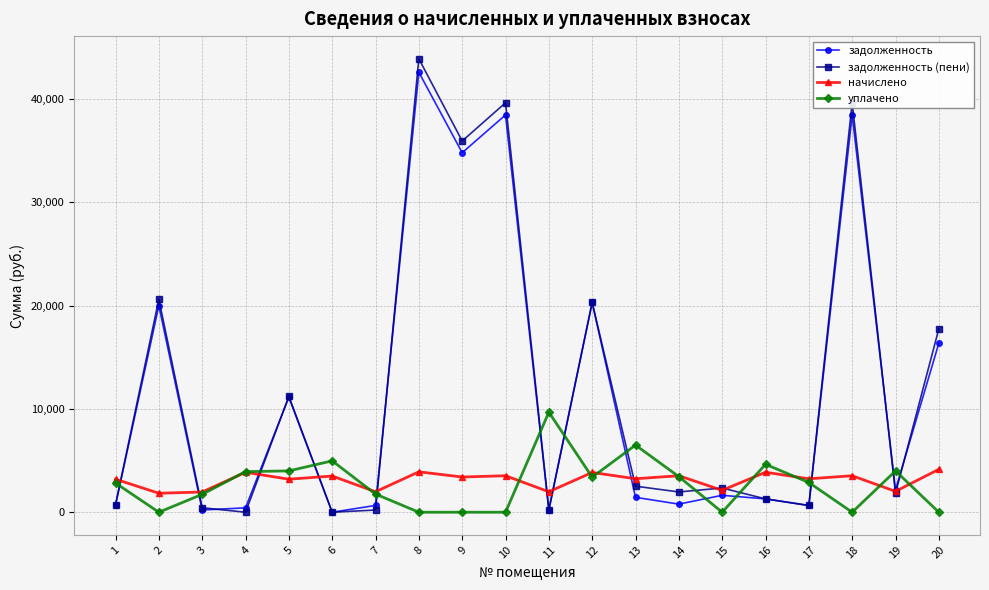

True or false: уплачено and задолженность intersect in this chart.

True